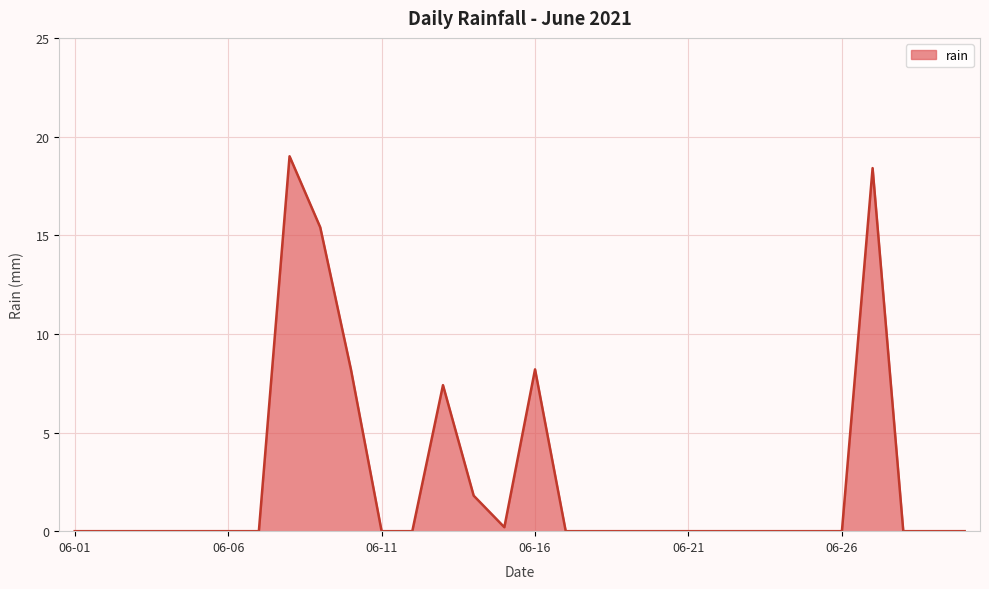

What is the maximum value shown in the chart?

19.0